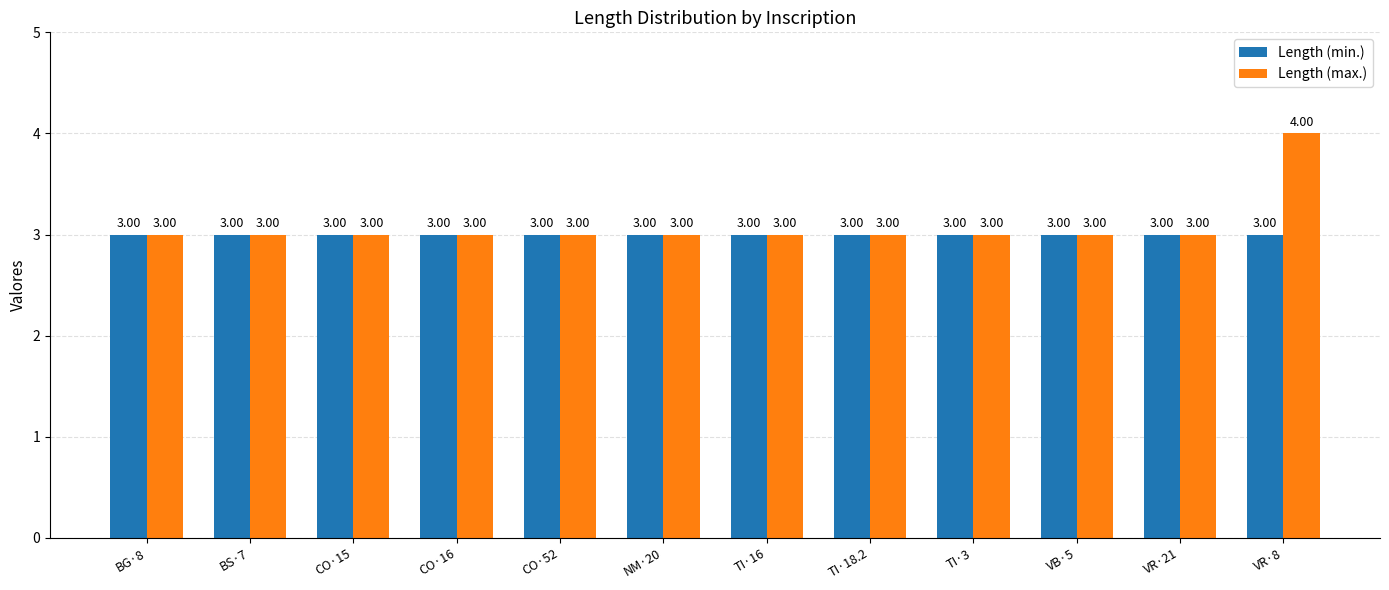

True or false: Length (max.) has a value of 3 at VR·21.

True